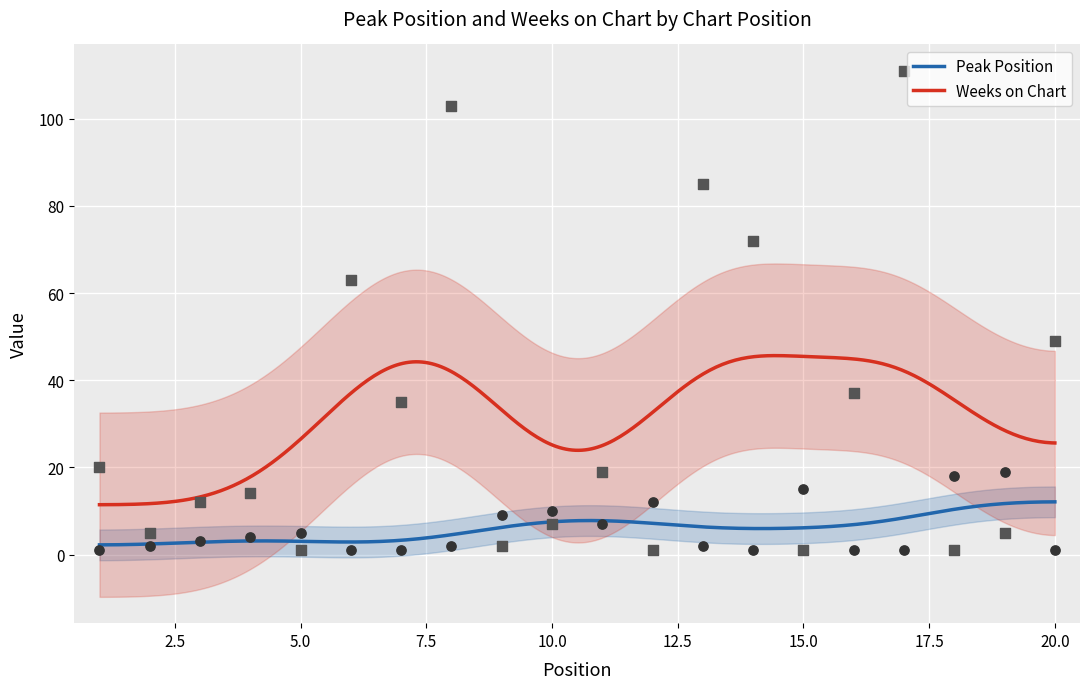

What is the total value across all series at 17?

112